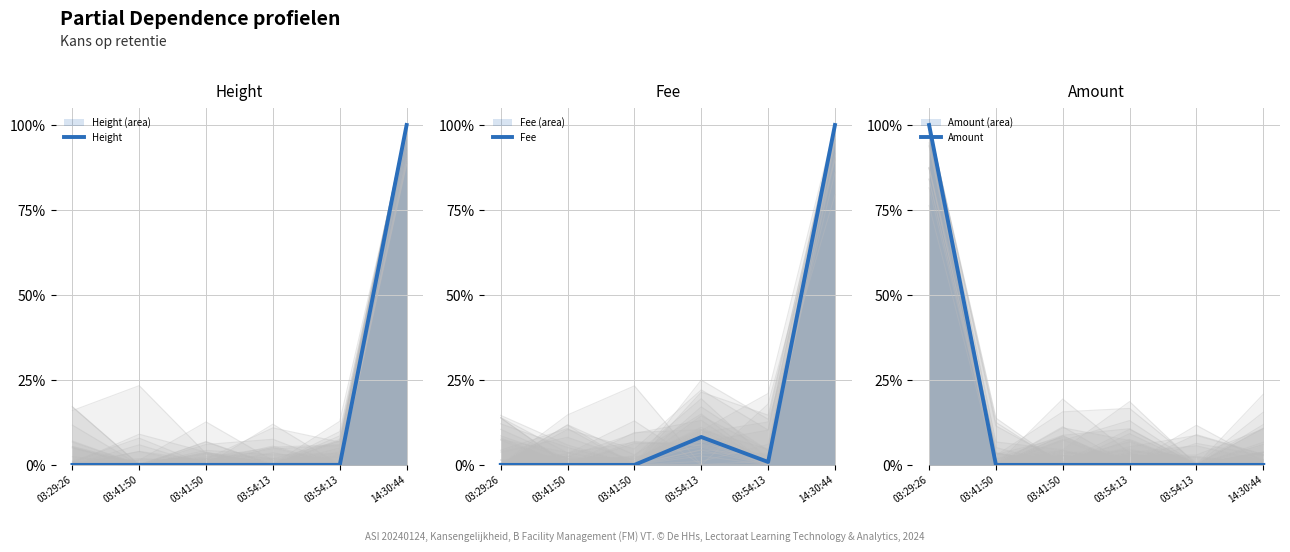

At how many categories does at least one series exceed 0?

6